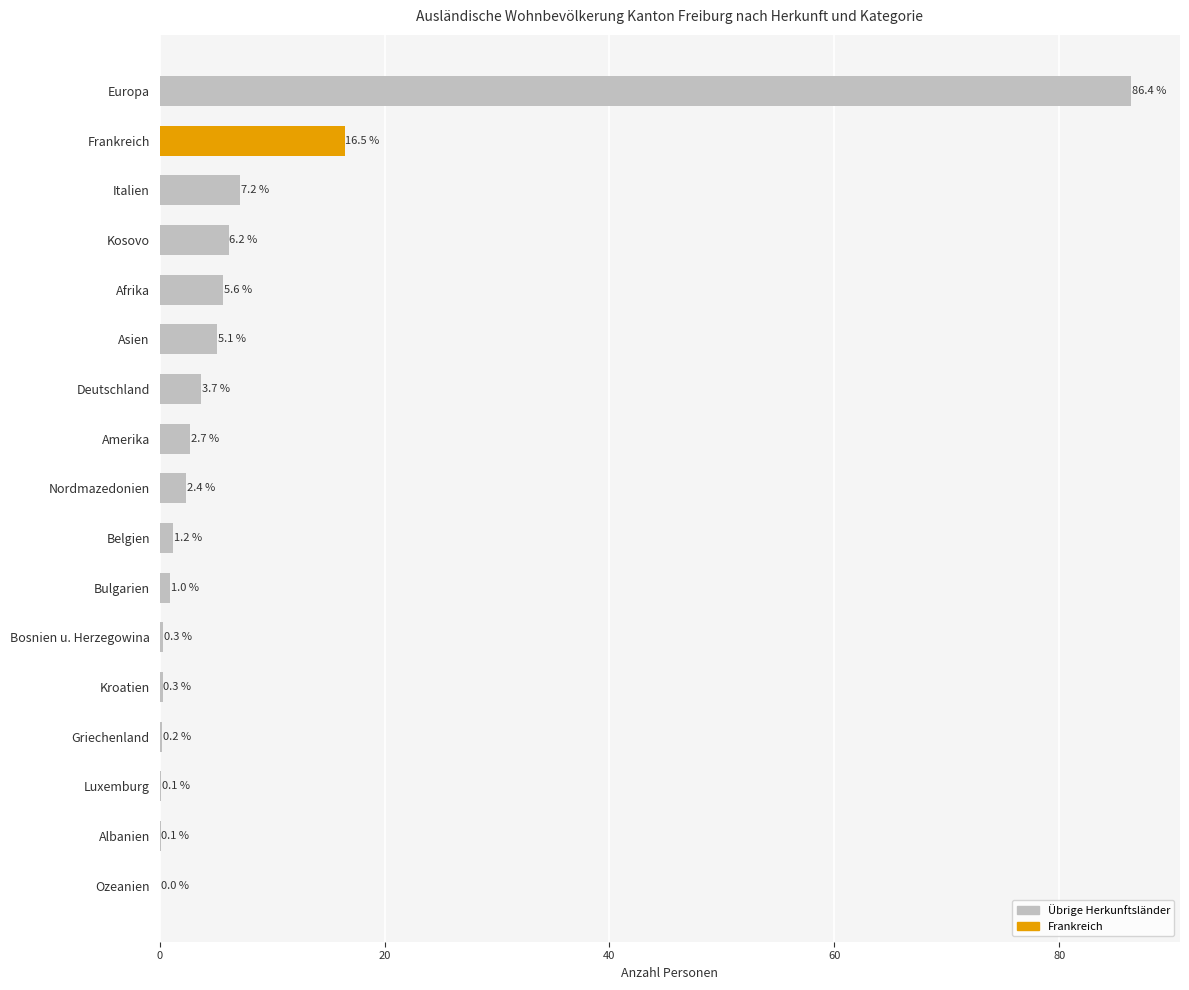

The value at Italien is 2.2. True or false?

False